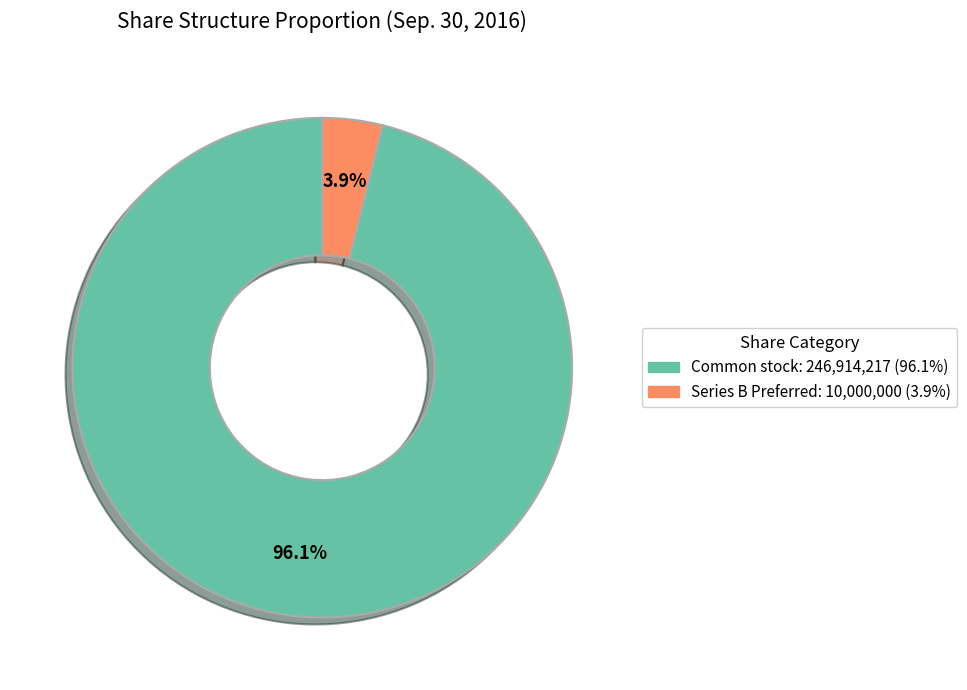

Does any single category account for the majority?

Yes